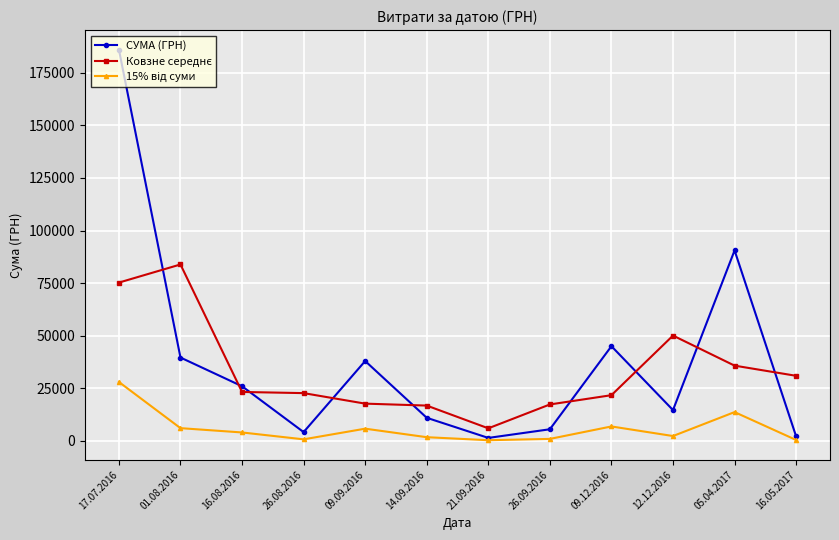

At which category does СУМА (ГРН) reach its first local peak?

09.09.2016